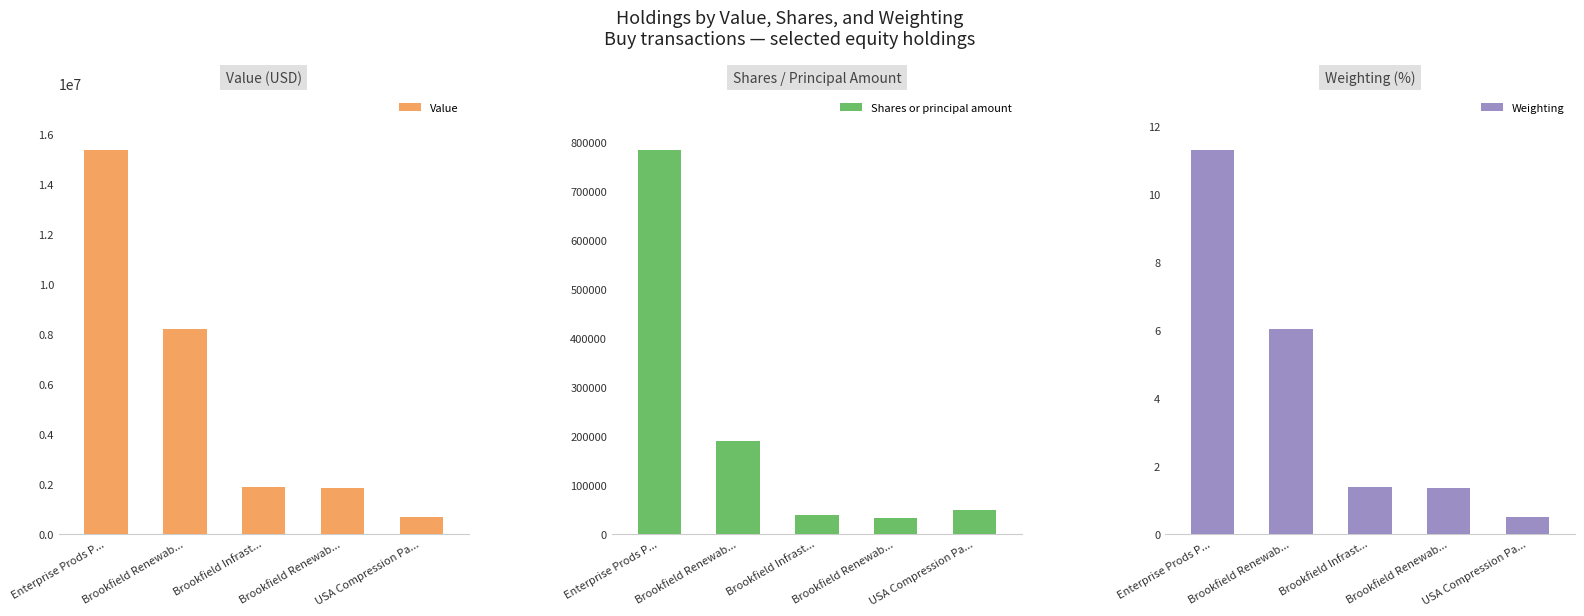

What is the difference between the Value values at Enterprise Prods P... and Brookfield Infrast...?

13471000